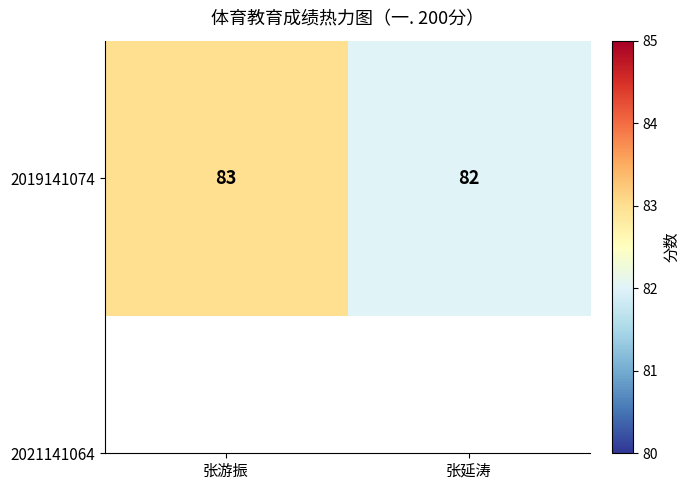

At which label is the value closest to 82?

张延涛